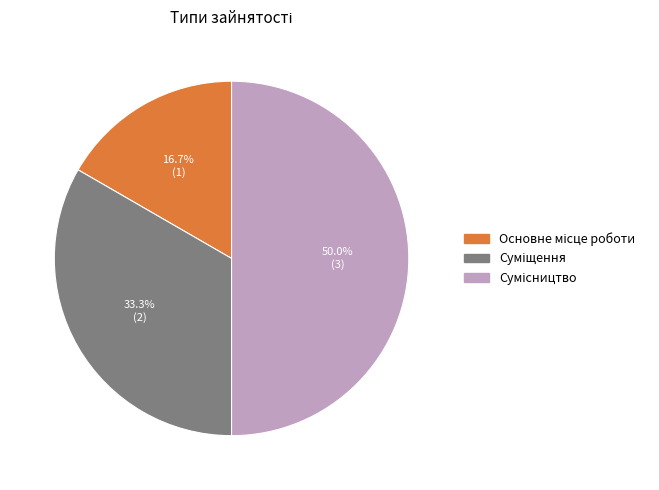

How many slices are in this pie chart?

3